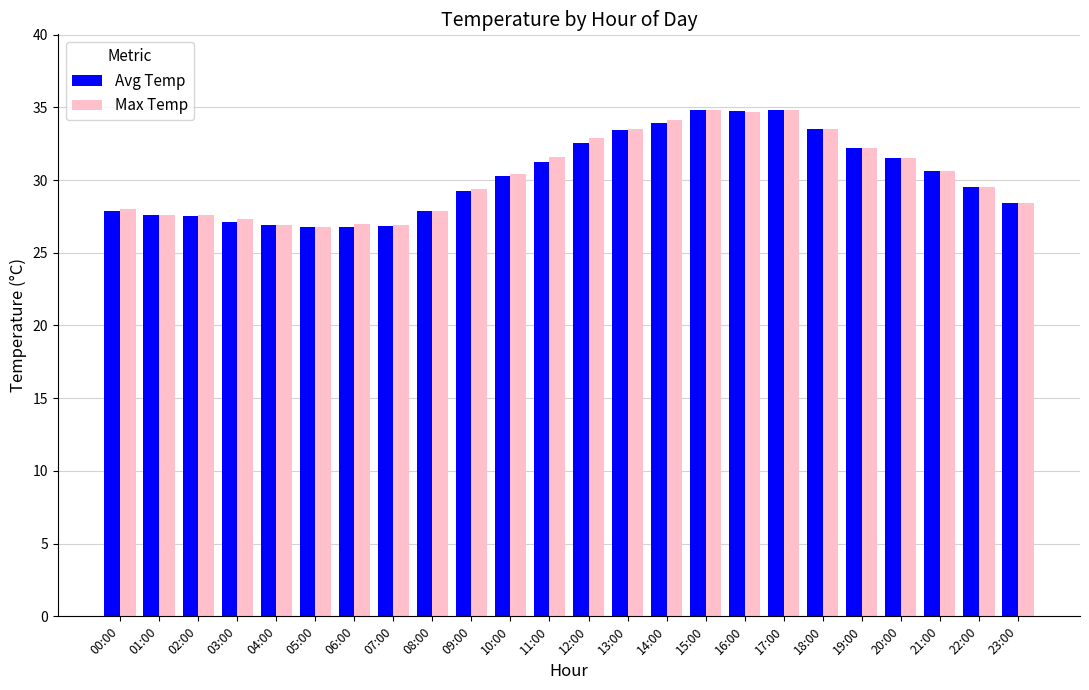

What is the minimum value for Max Temp?

26.8